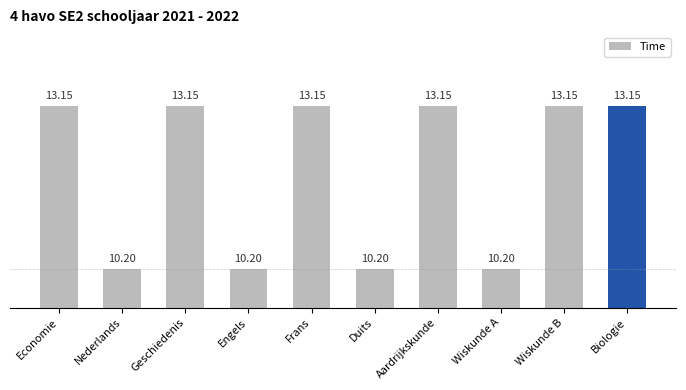

Reading left to right, extract all data points from this chart.

13.2	10.2	13.2	10.2	13.2	10.2	13.2	10.2	13.2	13.2